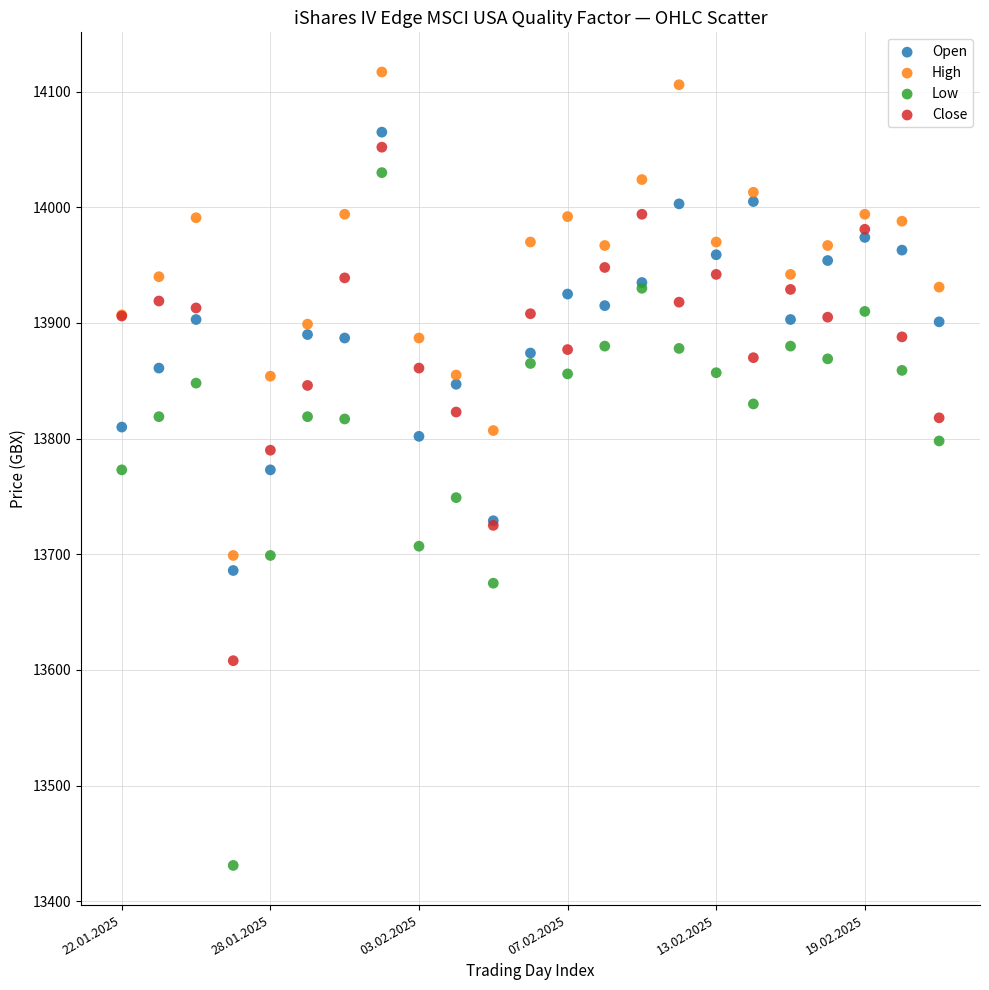

Which series has the largest Y range (max minus min)?

Low